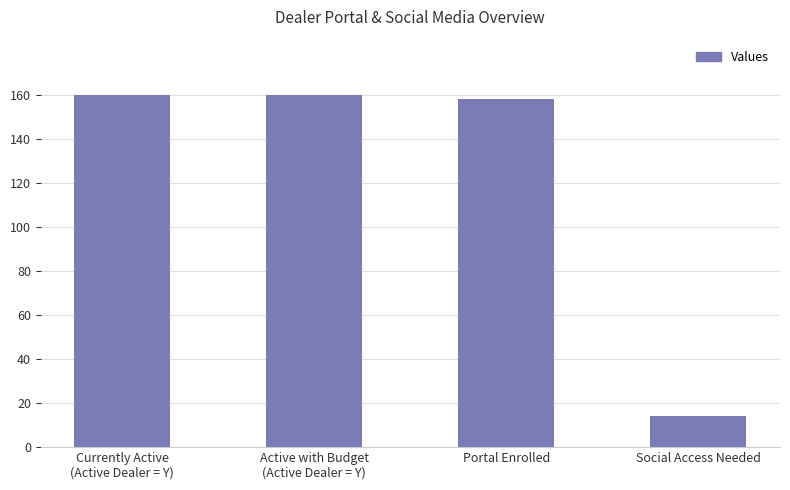

What is the average value?

123